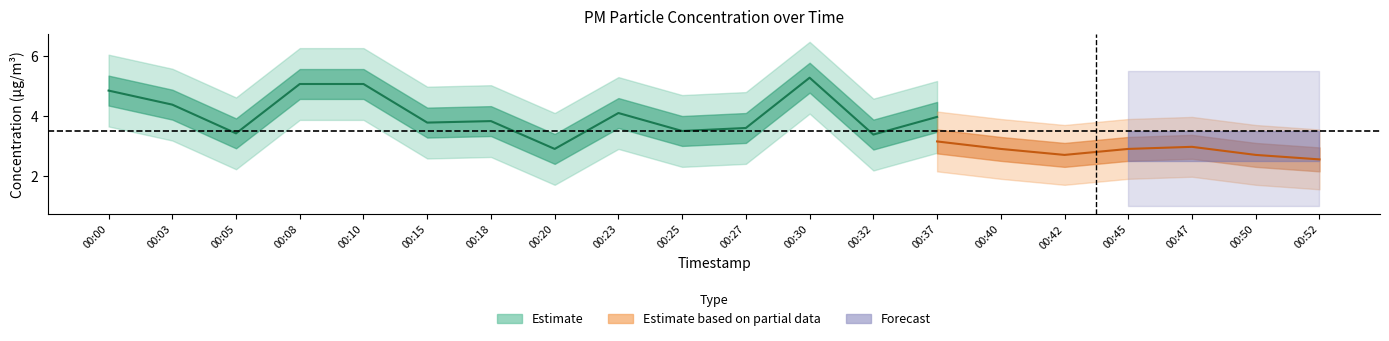

Which category has the lowest value in the P1 series?

00:20